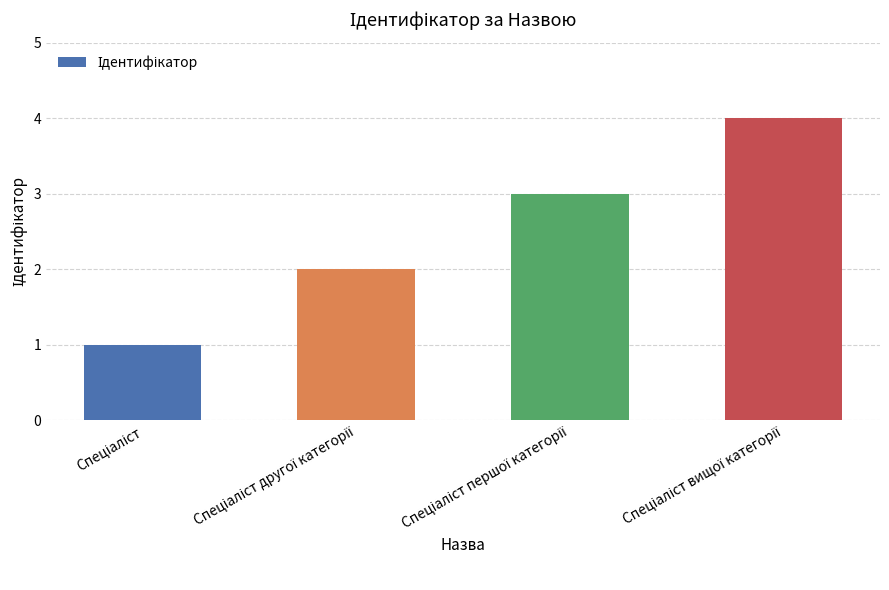

Count the values in the range 2 to 4.

3